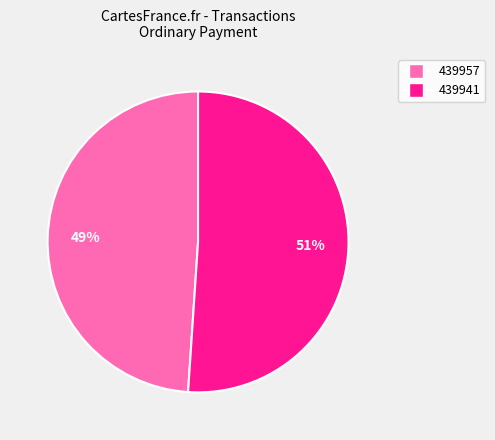

Do 439941 and 439957 together represent more than half of the pie?

Yes